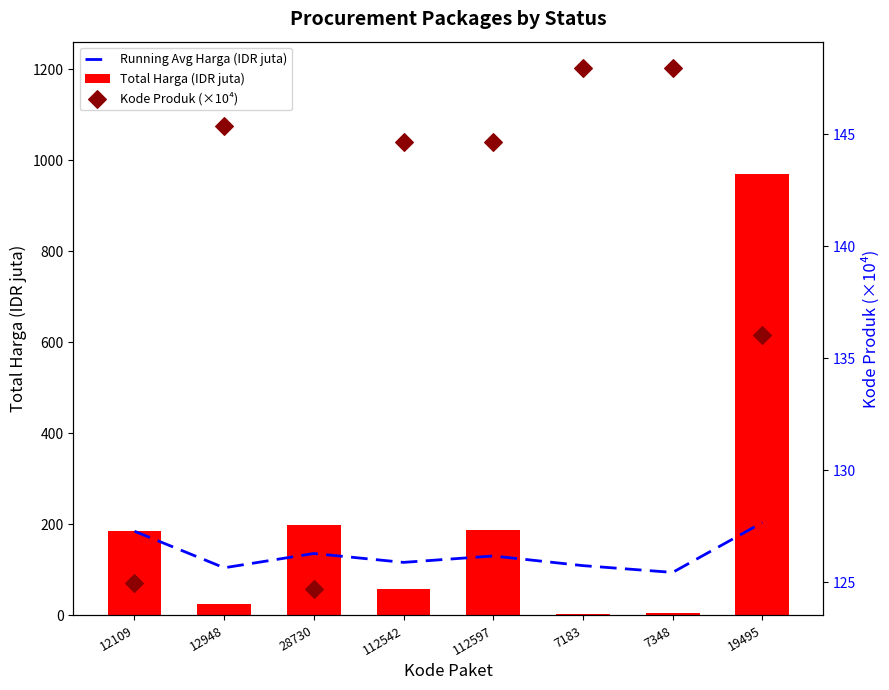

Is the value of Kode Produk (×10⁴) at 7183 greater than the value of Total Harga (IDR juta) at 7348?

Yes